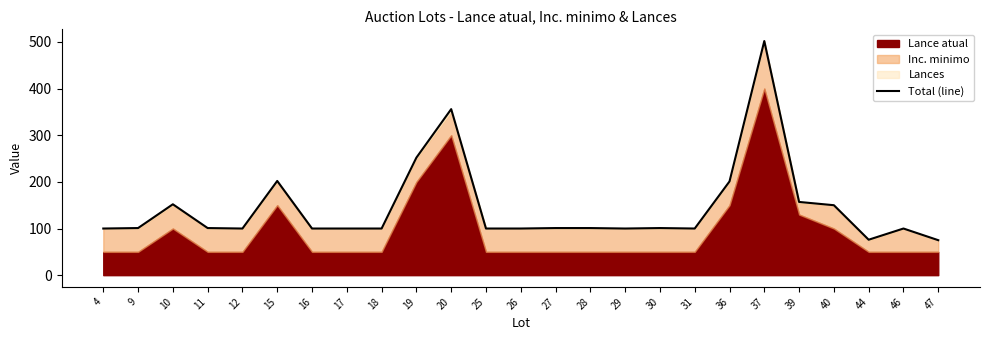

At which label is the value closest to 288?

19